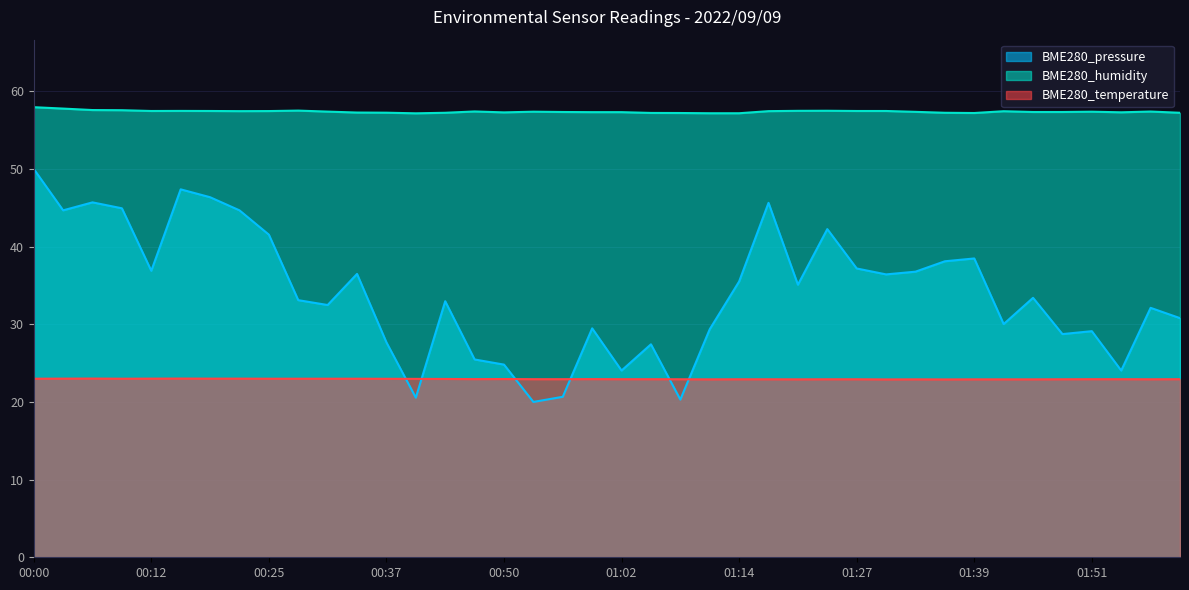

At 01:14, list the series in order from smallest to largest.

BME280_temperature, BME280_pressure, BME280_humidity